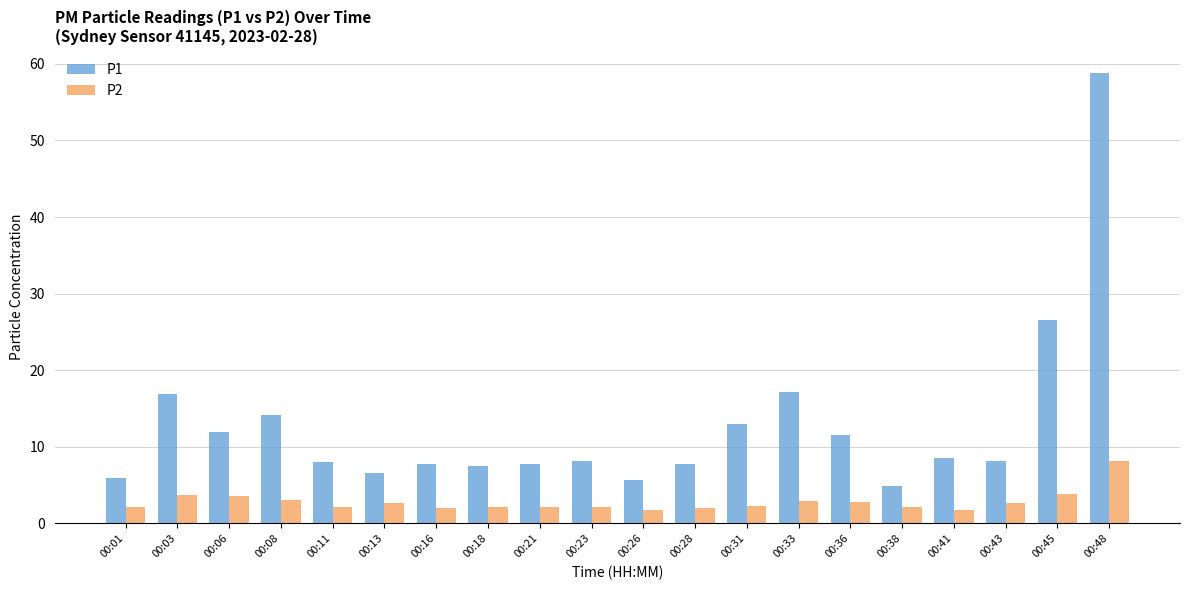

What is the average value of the P1 series?

12.8